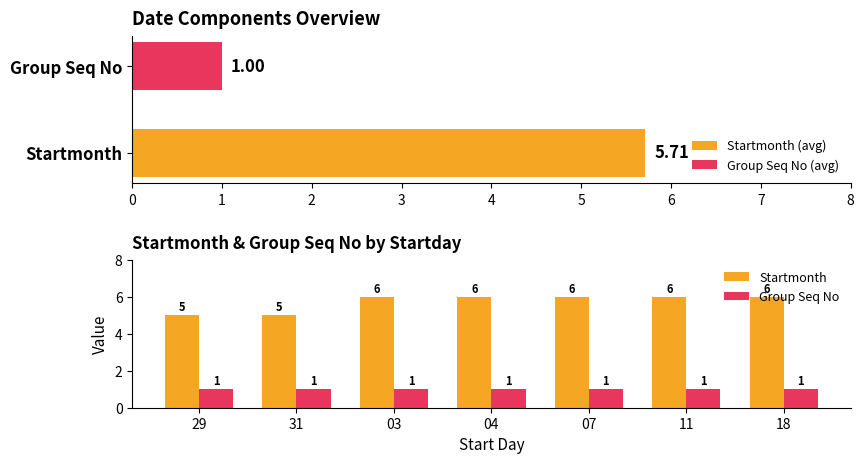

List the series in order of their peak value, highest first.

Startmonth, Group Seq No